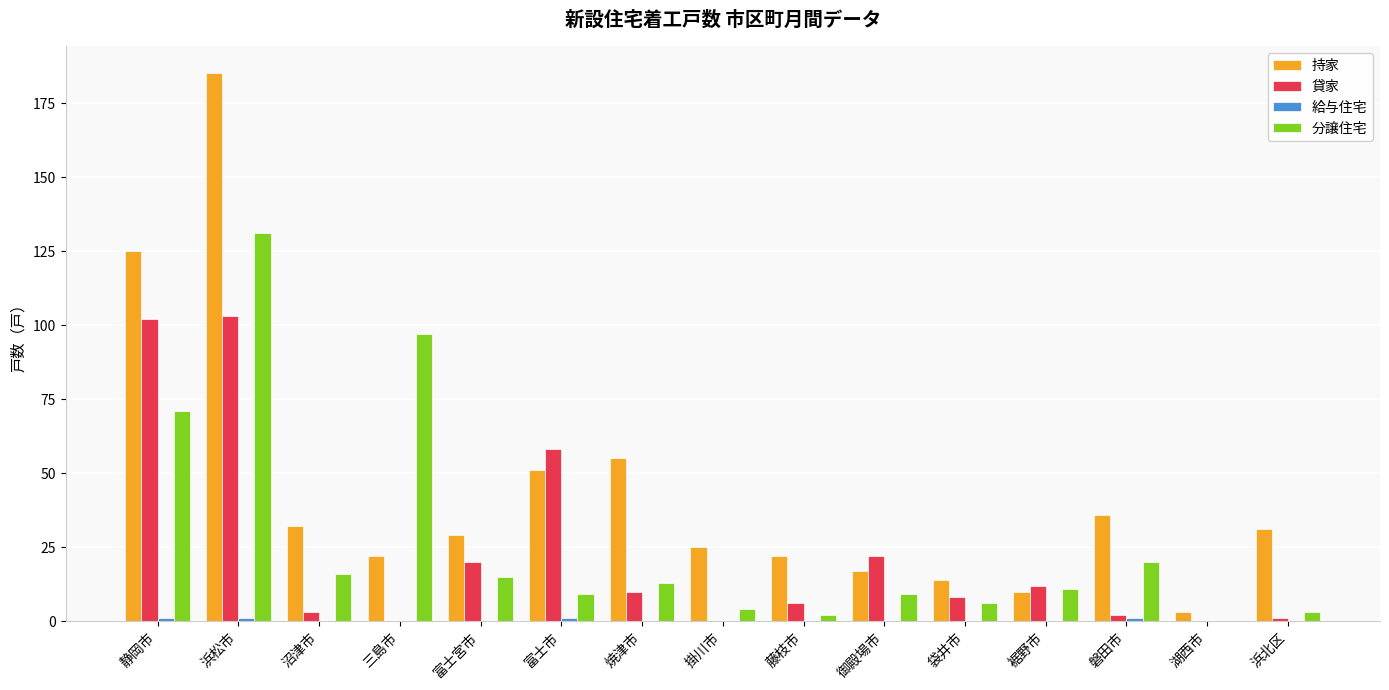

What is the maximum value for 分譲住宅?

131